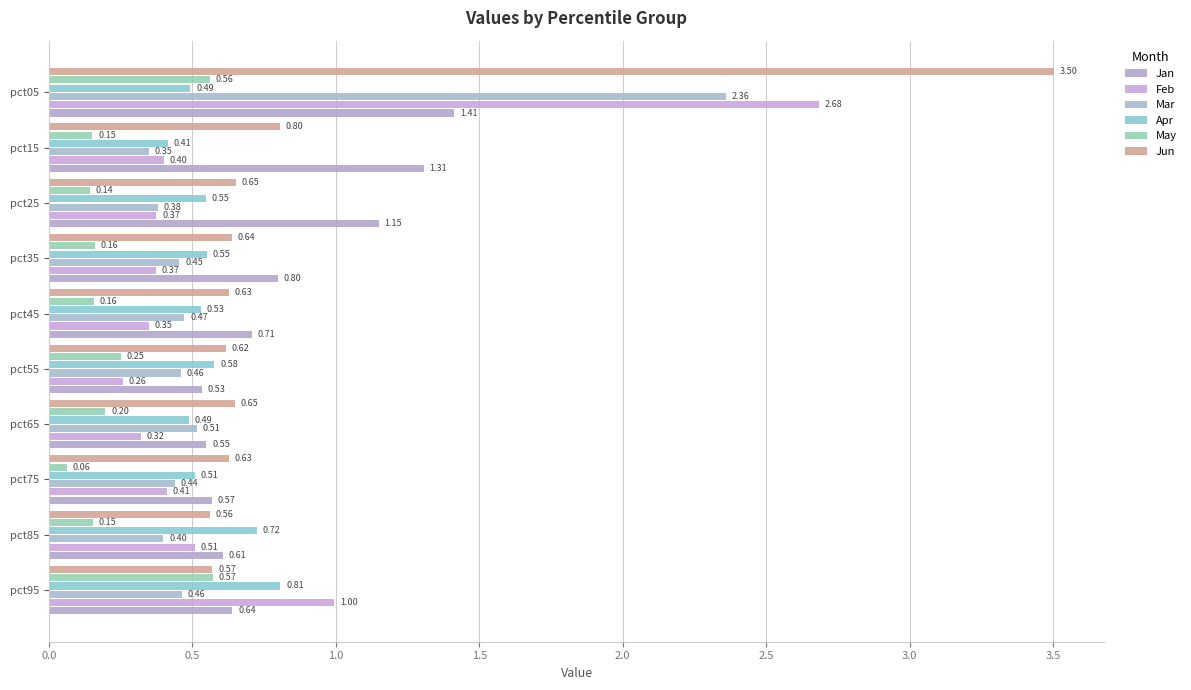

Count the number of categories in the chart.

10